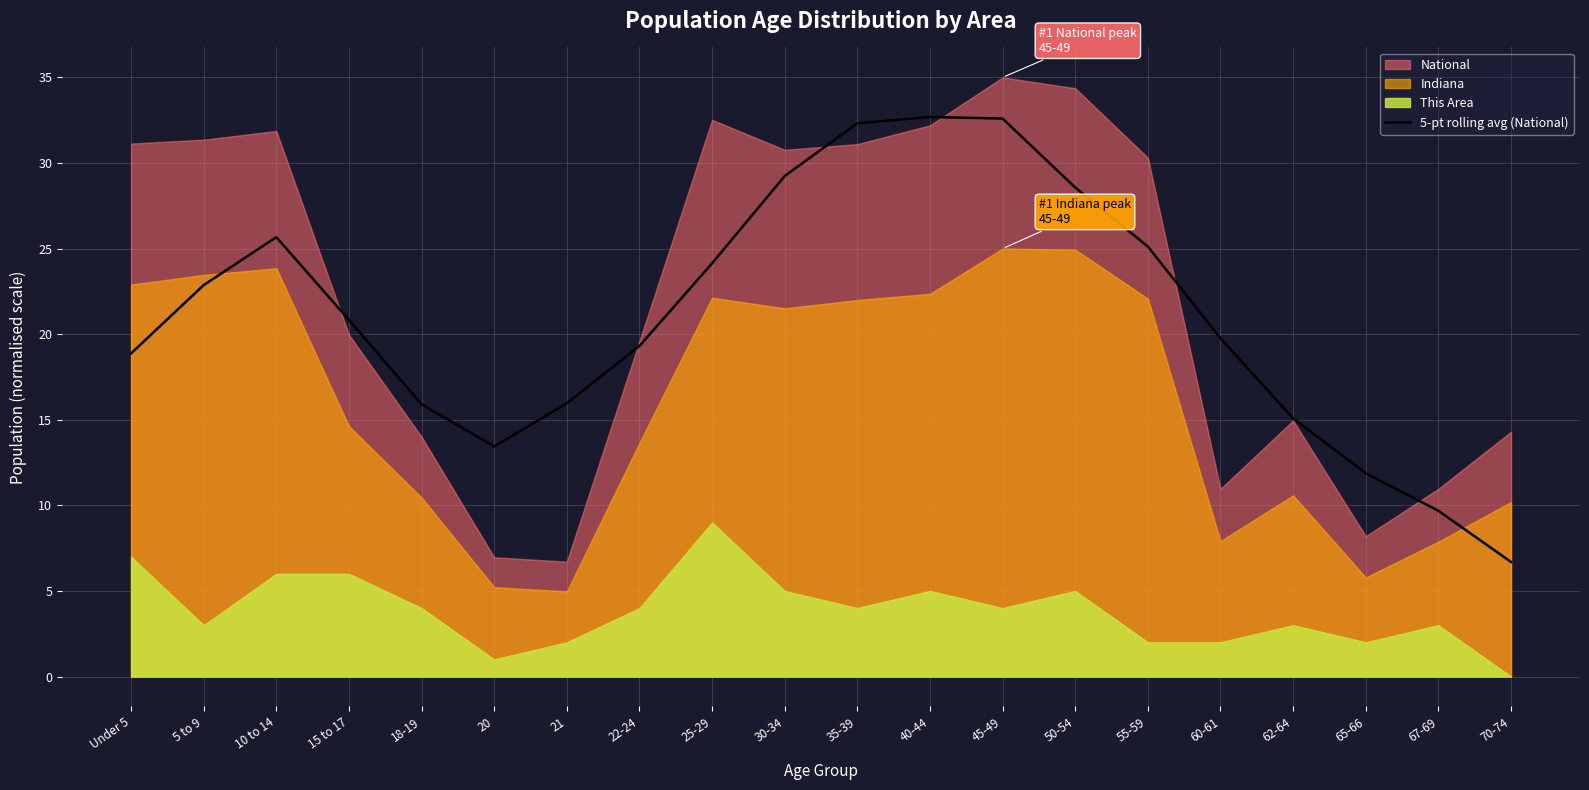

Reading left to right, list all the values displayed in this chart.

Under 5=18.9	5 to 9=22.9	10 to 14=25.7	15 to 17=20.8	18-19=15.9	20=13.4	21=16.0	22-24=19.3	25-29=24.1	30-34=29.2	35-39=32.3	40-44=32.7	45-49=32.6	50-54=28.6	55-59=25.1	60-61=19.8	62-64=15.1	65-66=11.9	67-69=9.7	70-74=6.7